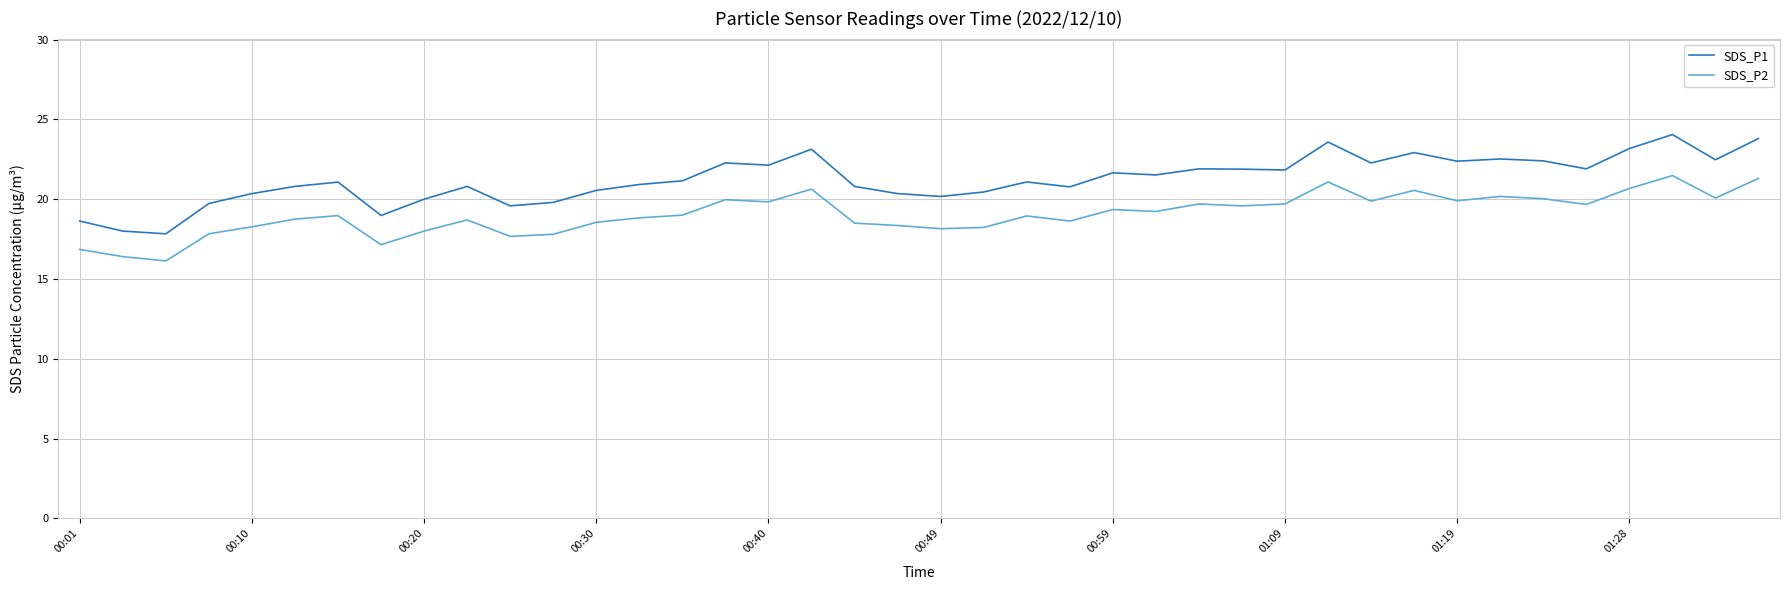

What is the greatest value displayed?

24.1